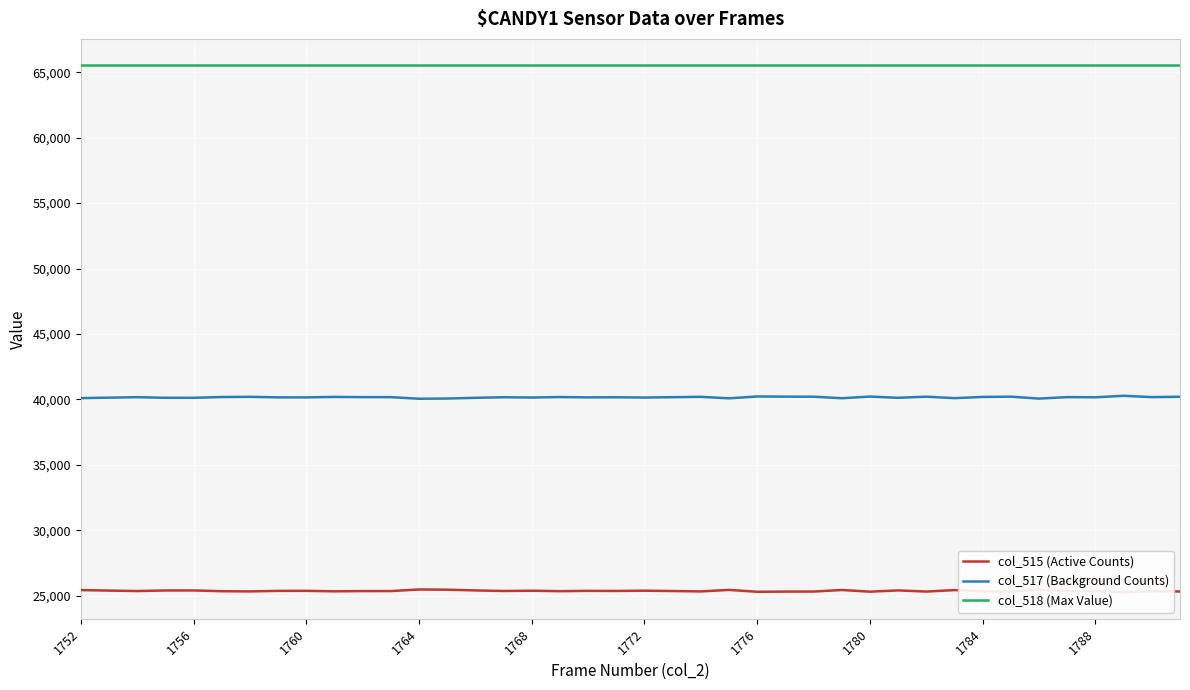

How many distinct data groups are displayed?

3